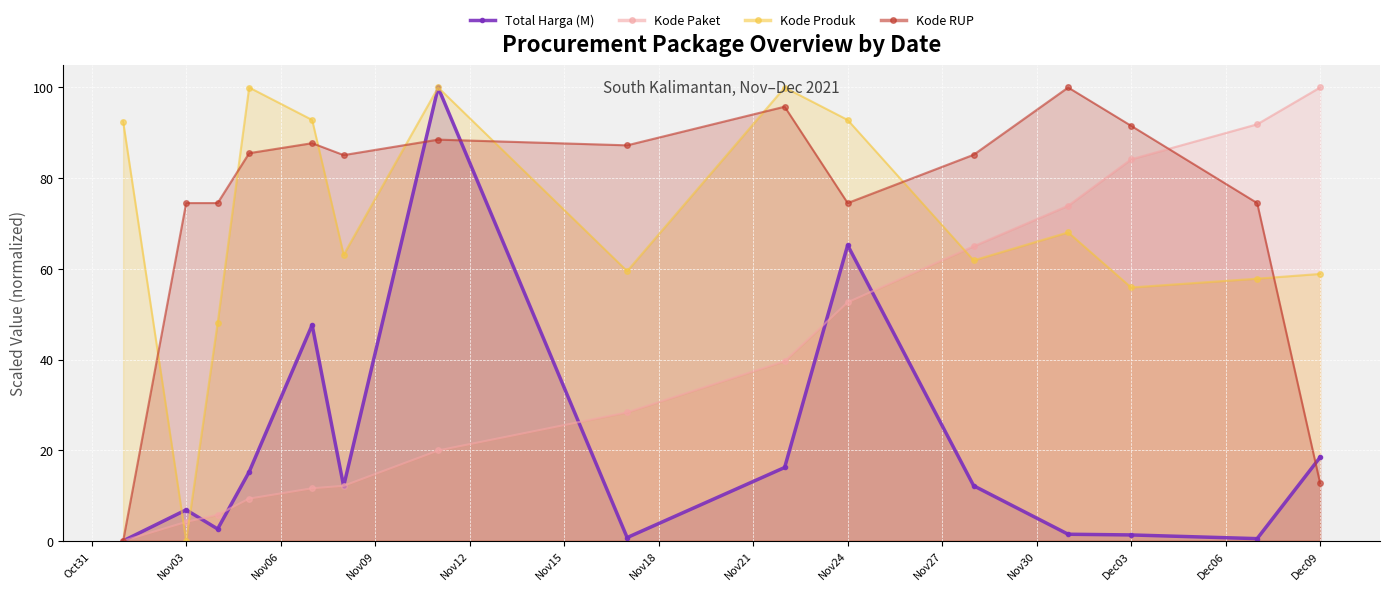

In Kode Produk, how many points are lower than both neighbors (excluding endpoints)?

5